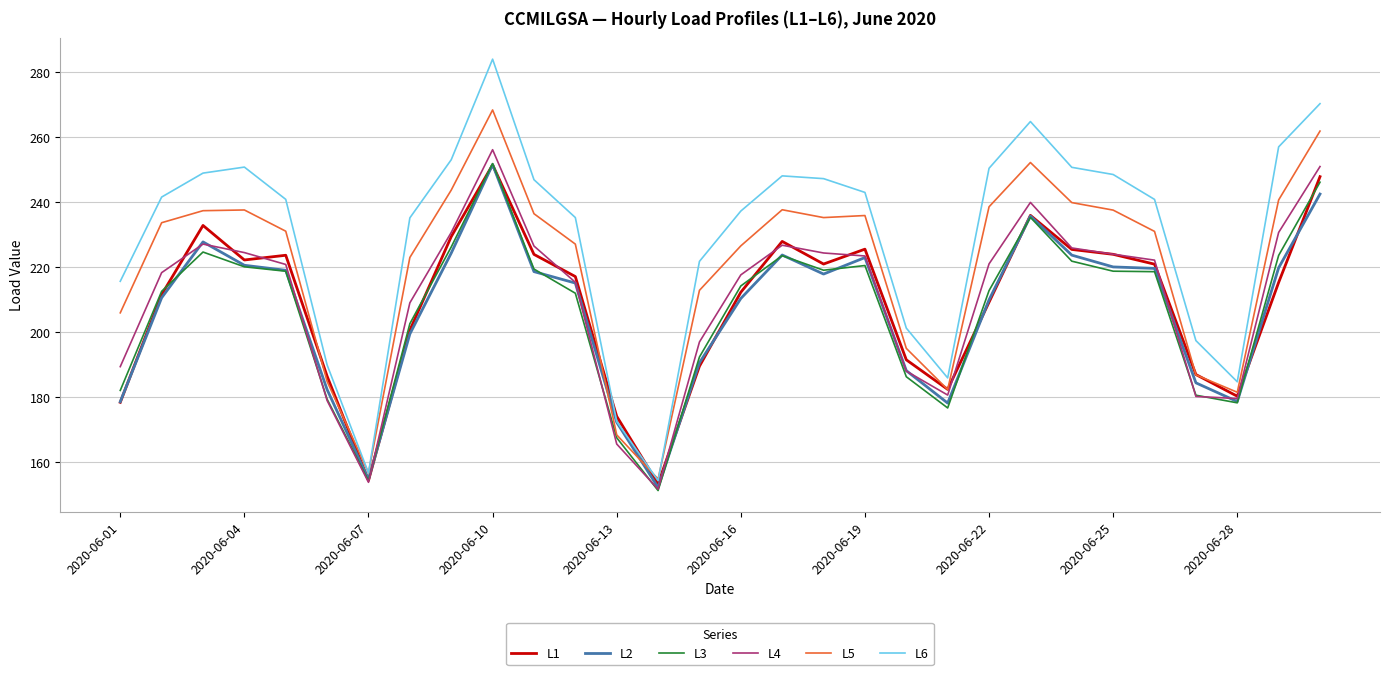

Which series has the widest spread of values?

L6